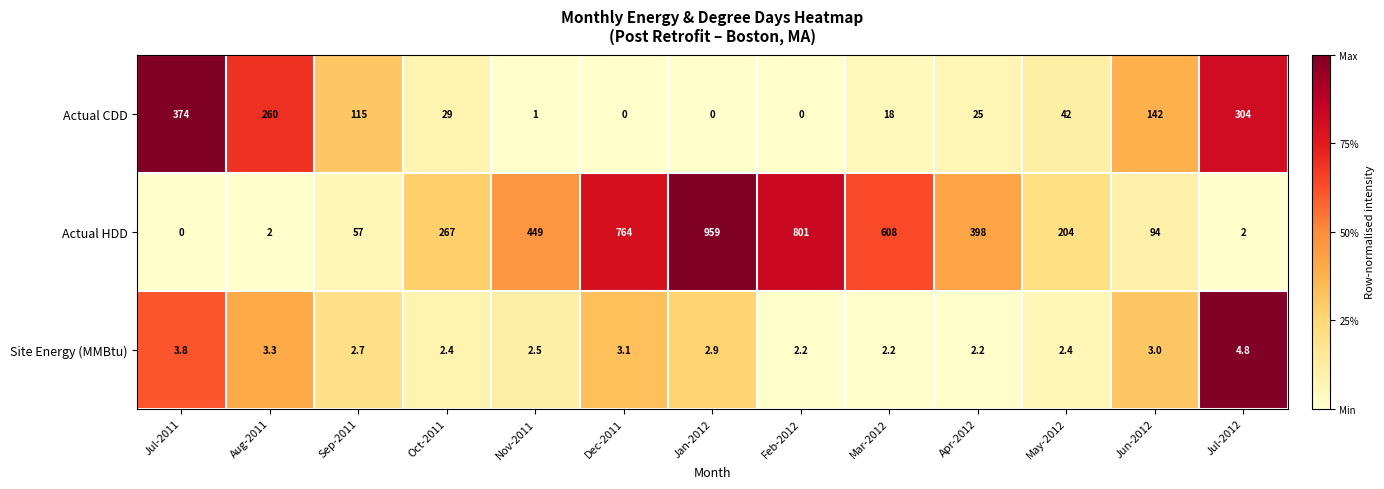

What is the difference between the maximum and minimum values in the Actual HDD series?

959.0